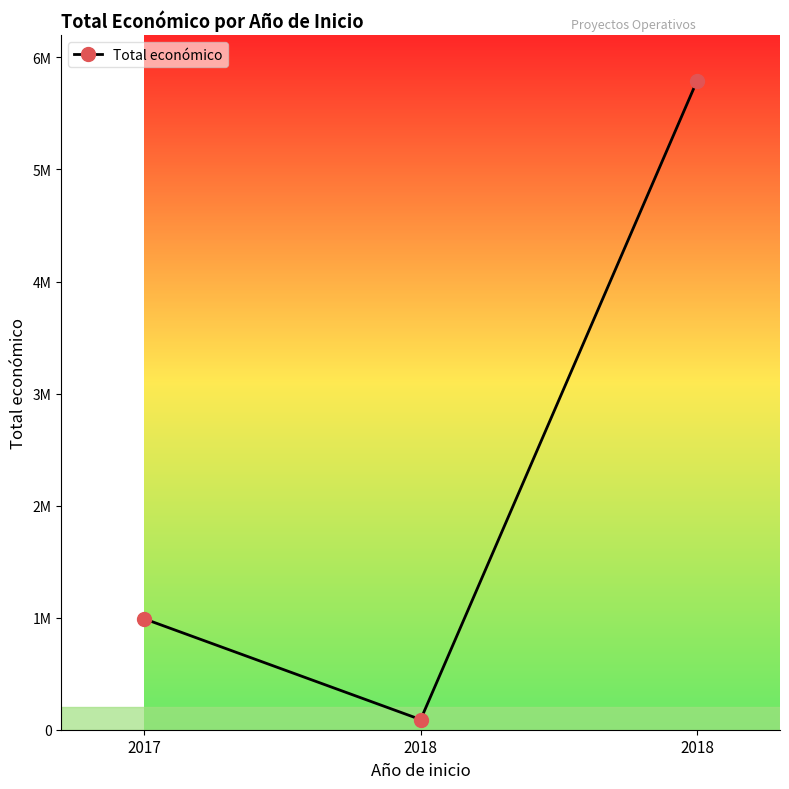

List the labels in order of value, smallest first.

2018, 2017, 2018